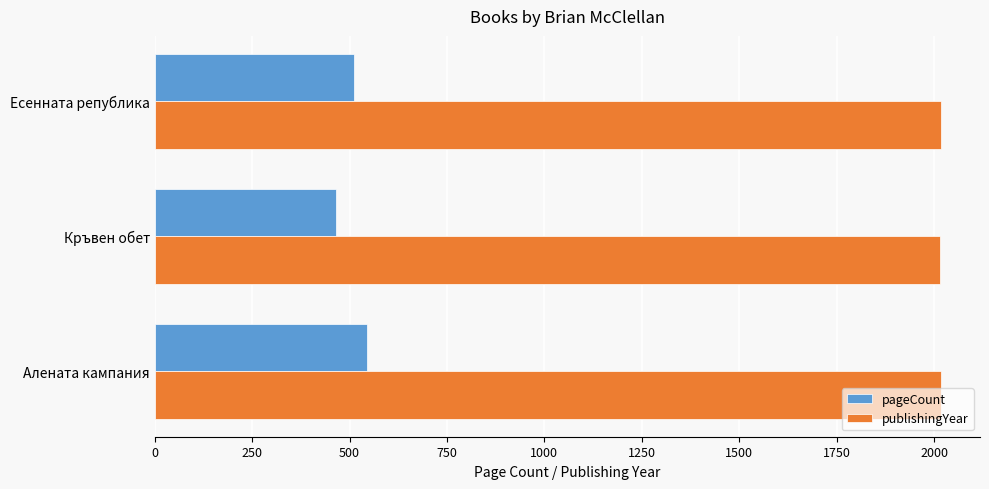

At which category does the chart reach its minimum across all series?

Кръвен обет